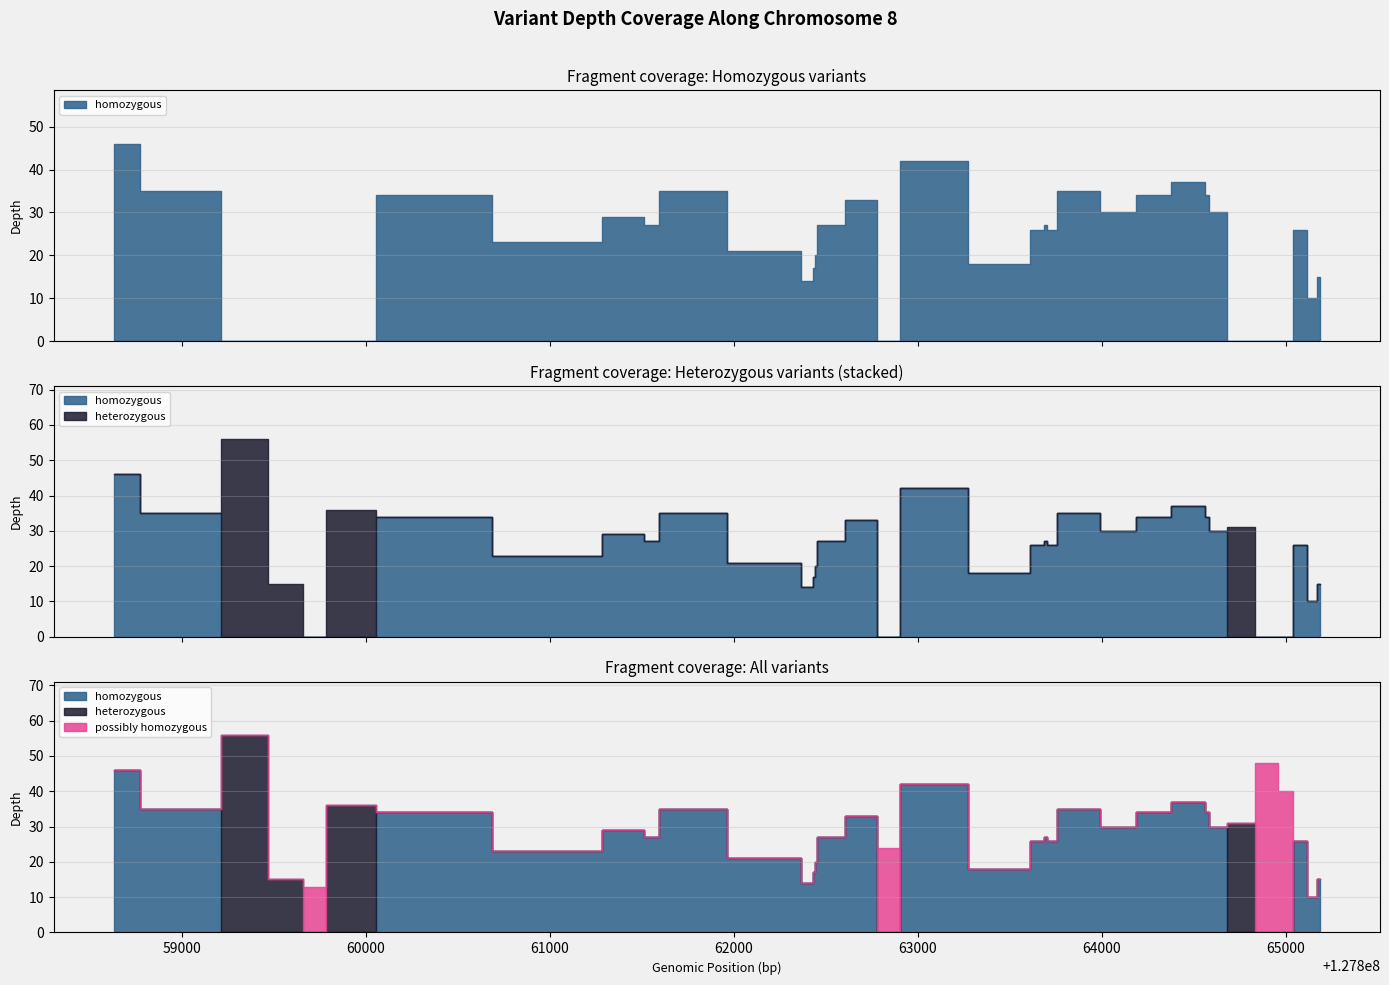

Reading left to right, list all the values displayed in this chart.

homozygous: 46	35	35	0	0	0	0	0	34	23	29	27	35	21	14	14	14	17	20	27	33	0	42	18	18	26	27	26	35	30	34	37	34	30	0	0	0	26	10	15
heterozygous: 0	0	0	56	56	15	0	36	0	0	0	0	0	0	0	0	0	0	0	0	0	0	0	0	0	0	0	0	0	0	0	0	0	0	31	0	0	0	0	0
possibly homozygous: 0	0	0	0	0	0	13	0	0	0	0	0	0	0	0	0	0	0	0	0	0	24	0	0	0	0	0	0	0	0	0	0	0	0	0	48	40	0	0	0